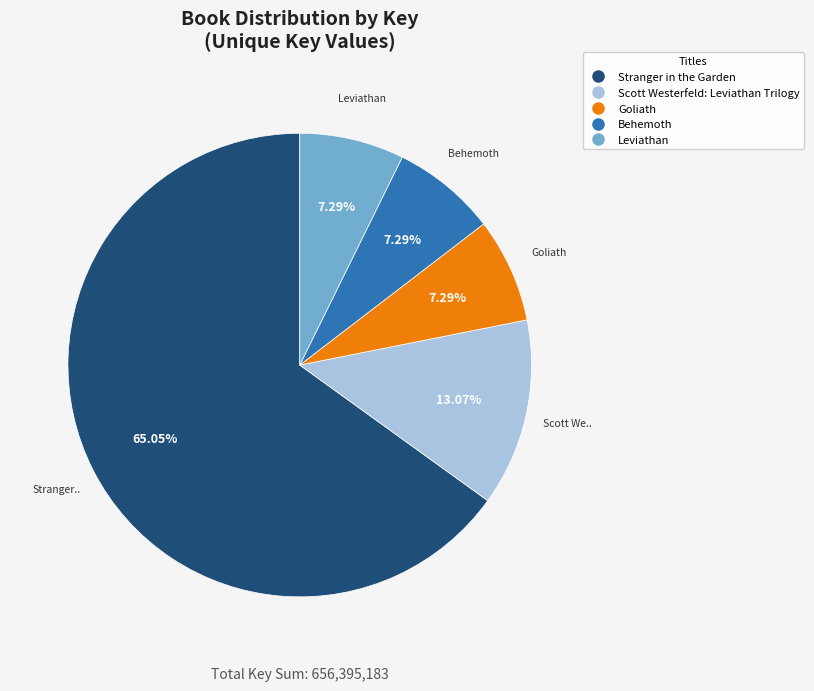

To the nearest percent, what is the average slice percentage?

20%